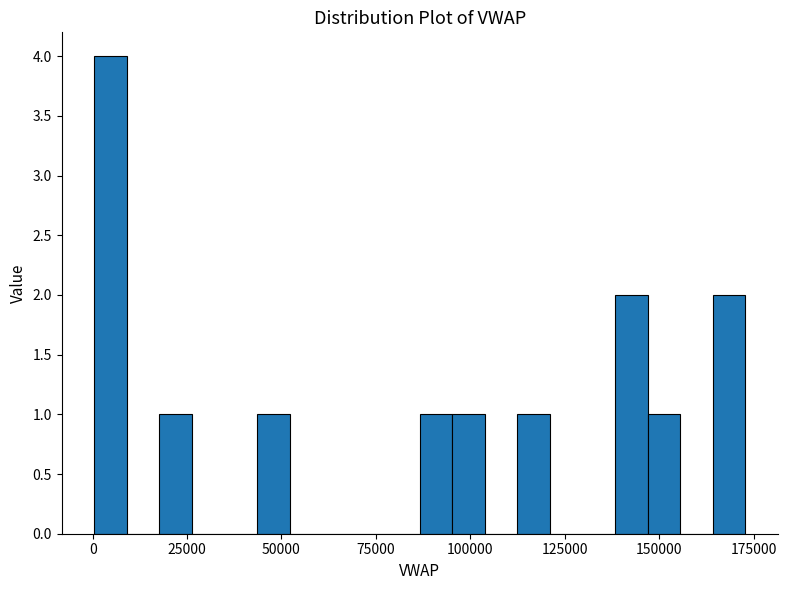

Read against the x-axis, roughly where is the centre of the tallest bar?

5000